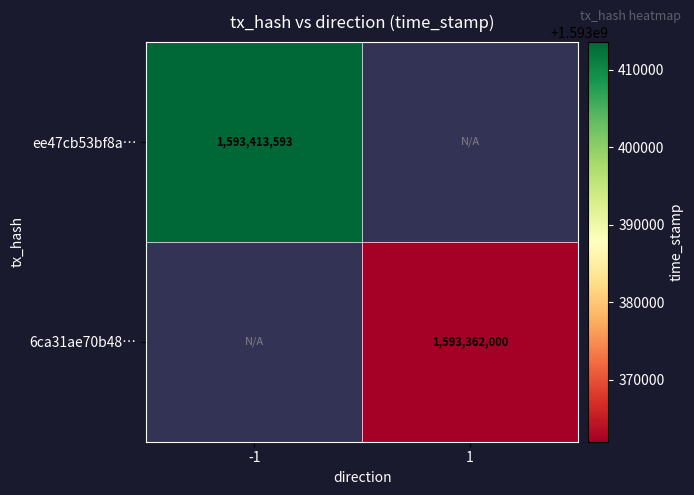

Count the number of categories in the chart.

2